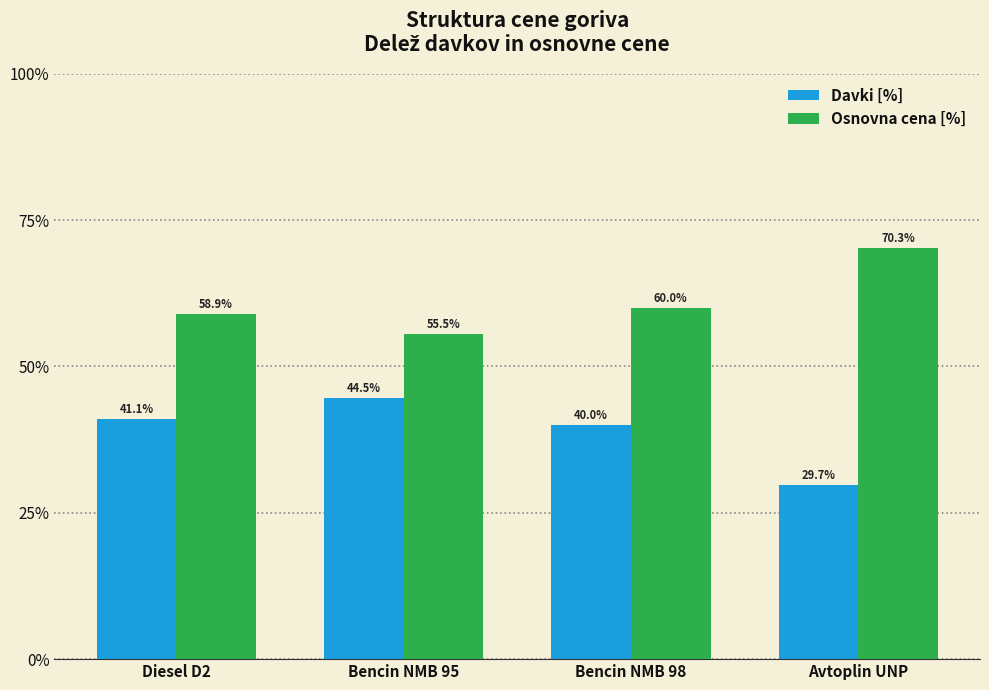

True or false: Davki [%] has a value of 20.4 at Diesel D2.

False